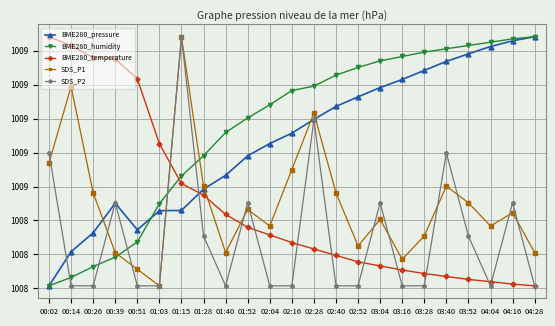

What are all the series names shown in the legend?

BME280_pressure, BME280_humidity, BME280_temperature, SDS_P1, SDS_P2